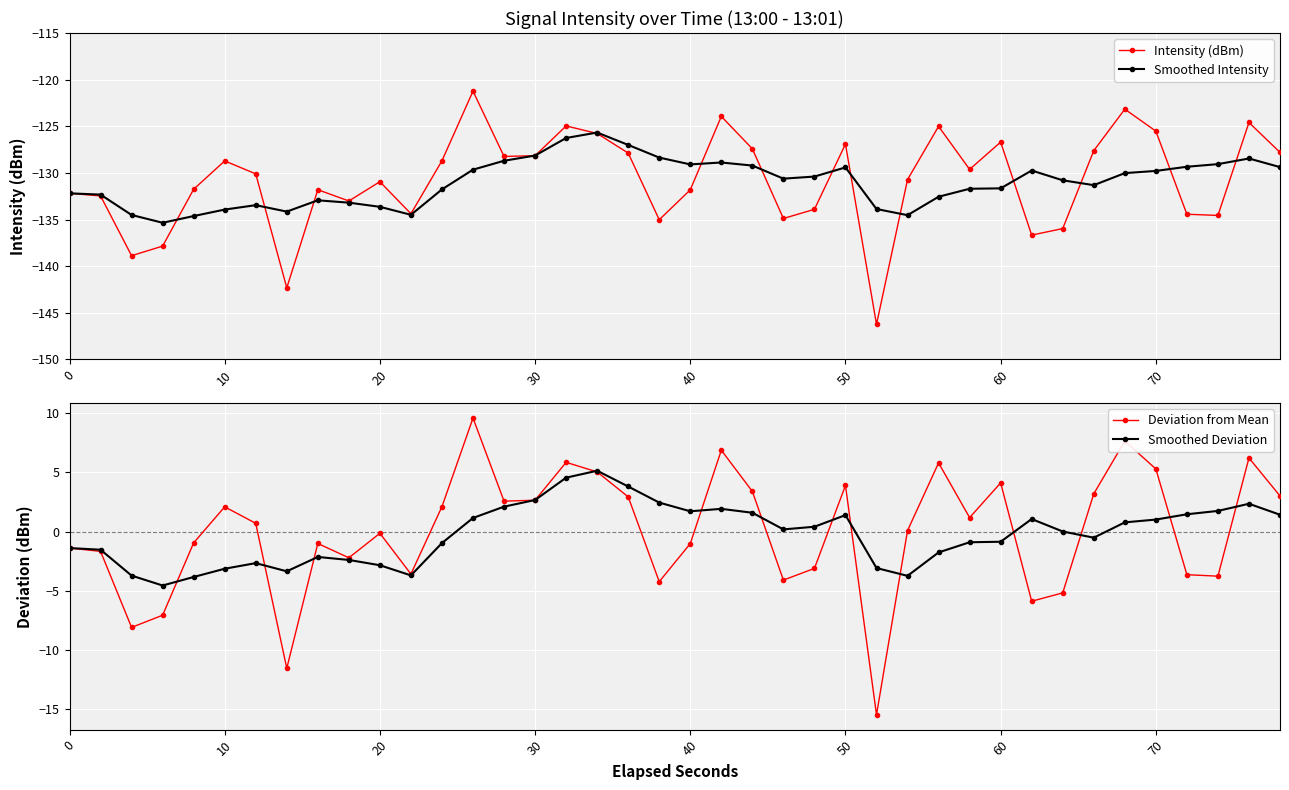

What is the minimum value for Smoothed Deviation?

-4.5